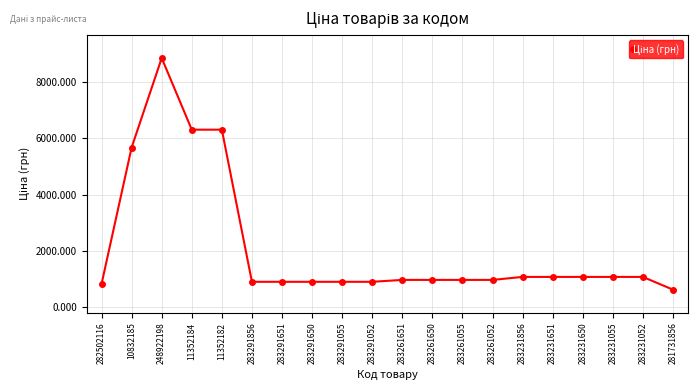

What is the label of the 8th point from the right?

283261055